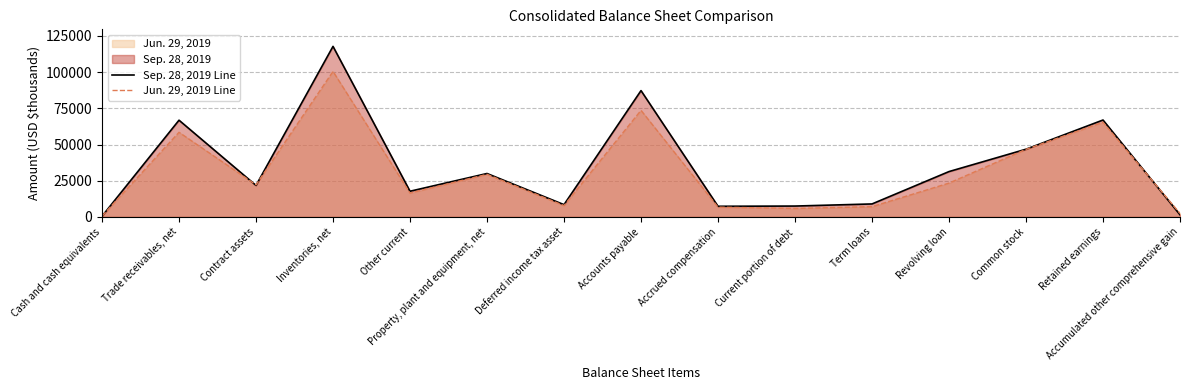

At how many categories does at least one series exceed 85355?

2